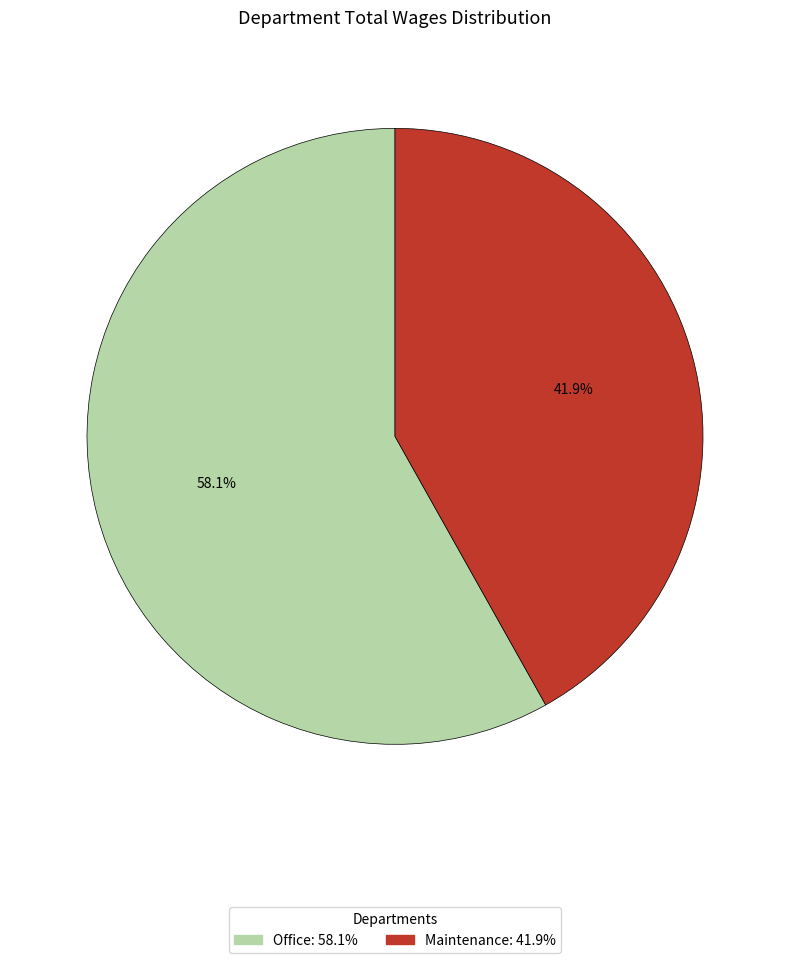

To the nearest percent, what portion does Maintenance represent?

42%